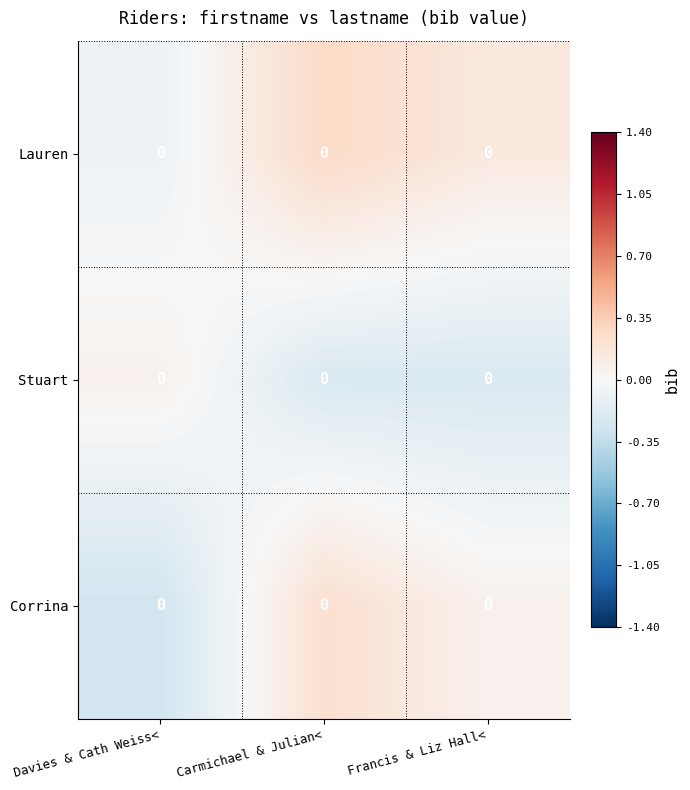

What is the difference between the maximum and second lowest values in the Corrina series?

0.2